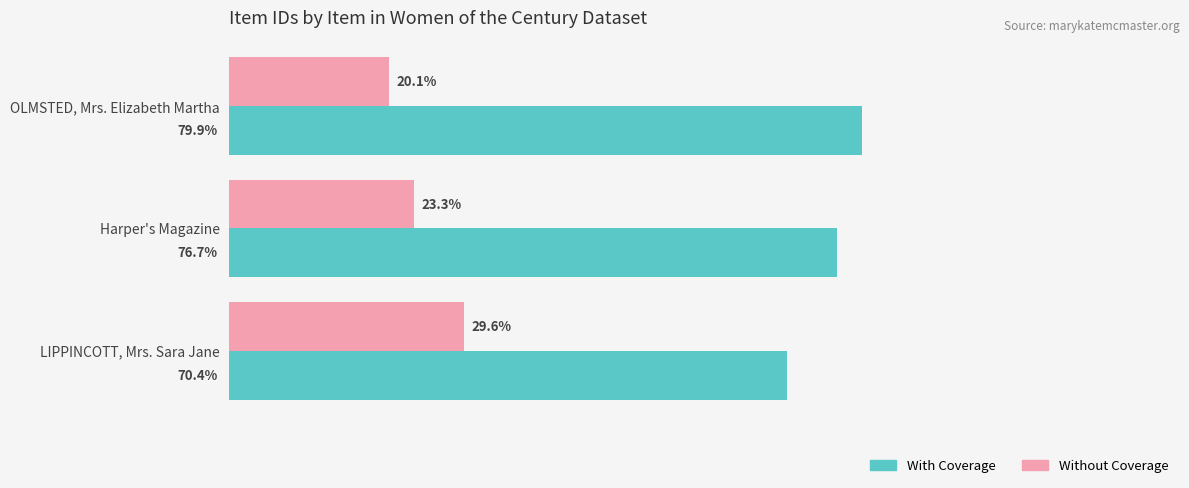

List the series in order of their overall mean, lowest first.

Without Coverage, With Coverage